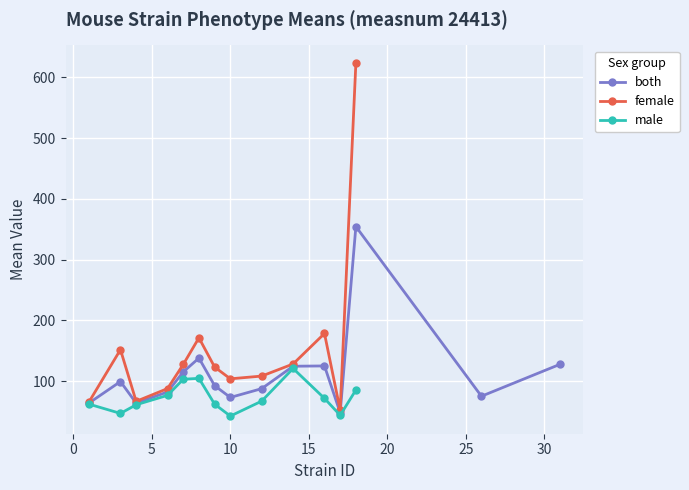

Between 3 and 4, which is larger?

3